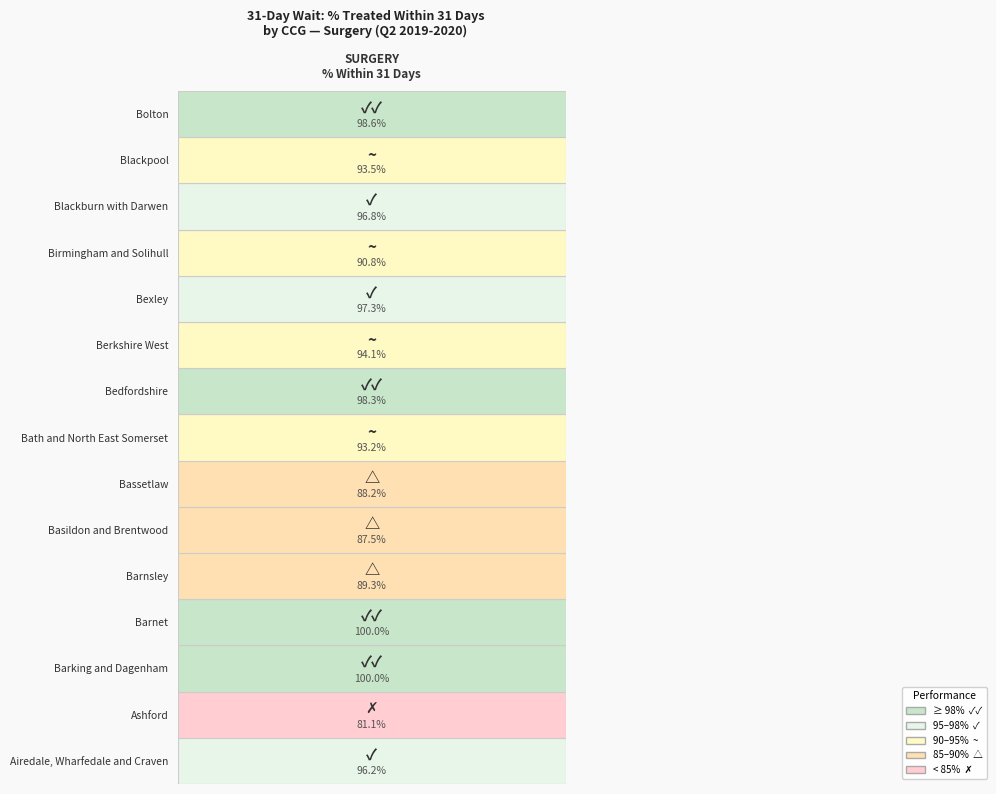

The NHS Bath and North East Somerset CCG series shows 0.6 at 0. True or false?

False